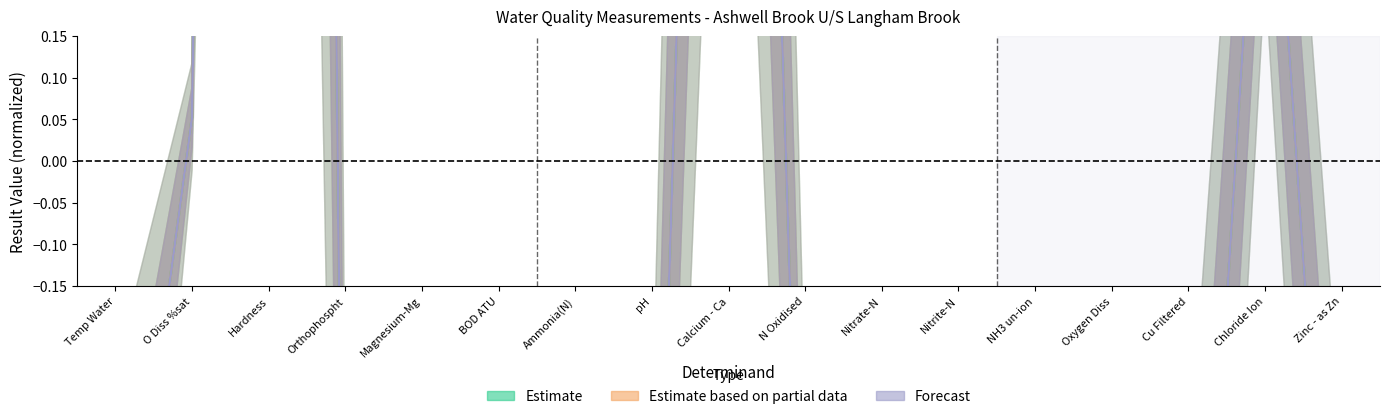

What is the difference between the second highest and minimum values in the Estimate series?

3.2